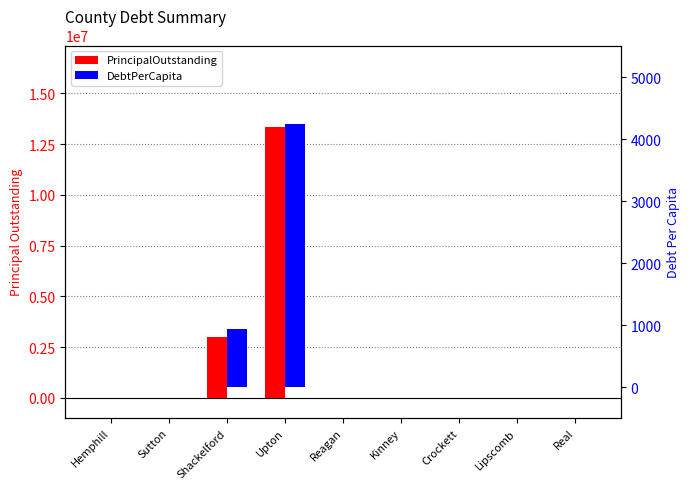

The PrincipalOutstanding series shows 19646193.9 at Upton. True or false?

False